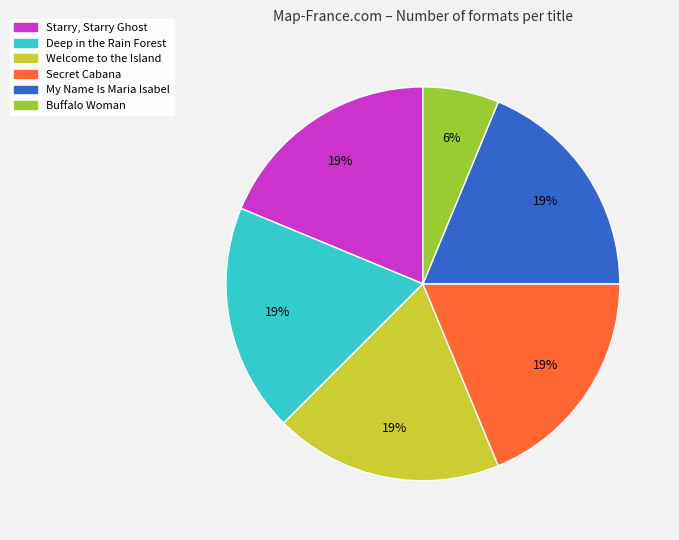

Which slice is the smallest?

Buffalo Woman